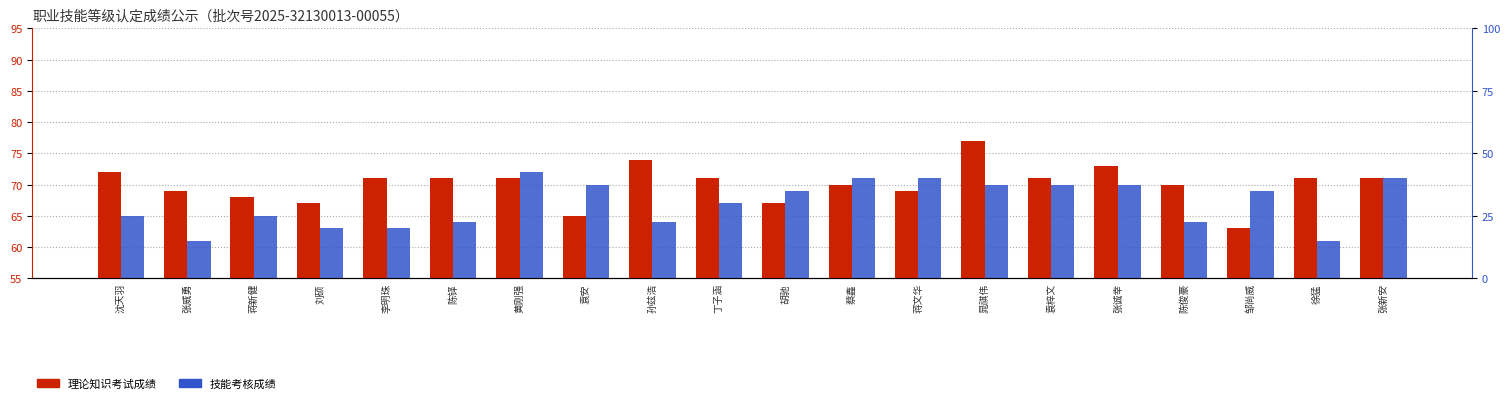

What is the minimum value for 理论知识考试成绩?

63